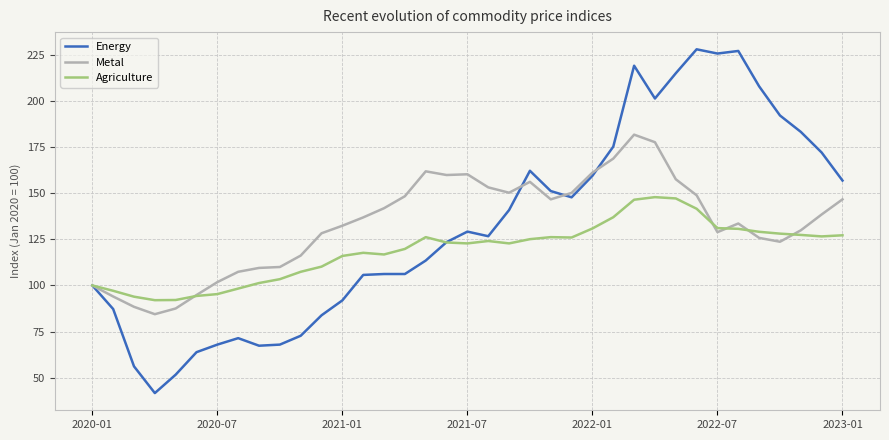

How many values in the Energy series exceed 126?

19